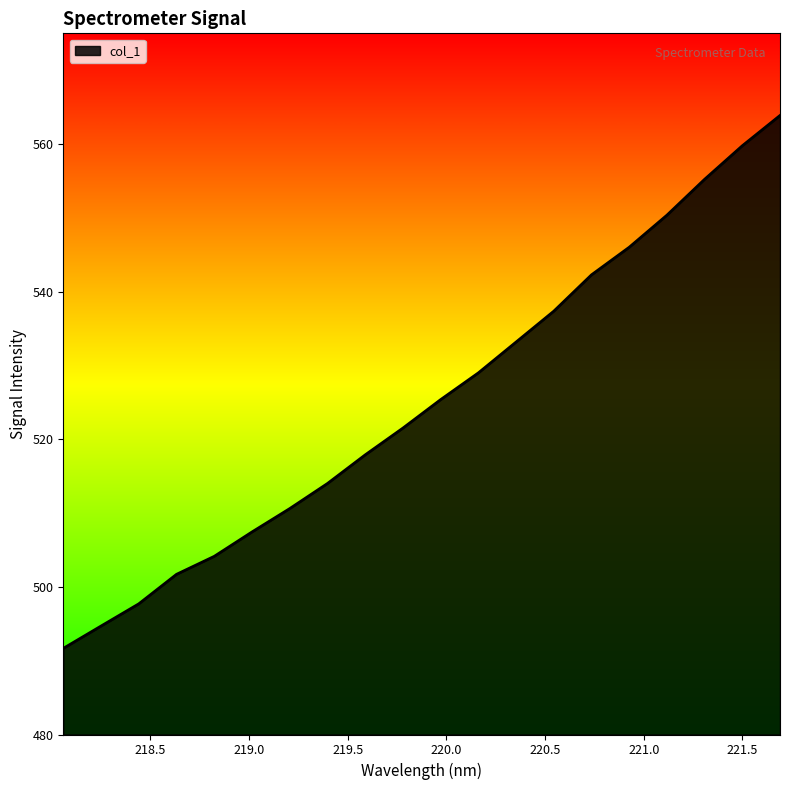

What is the difference between the maximum and minimum values?

72.2